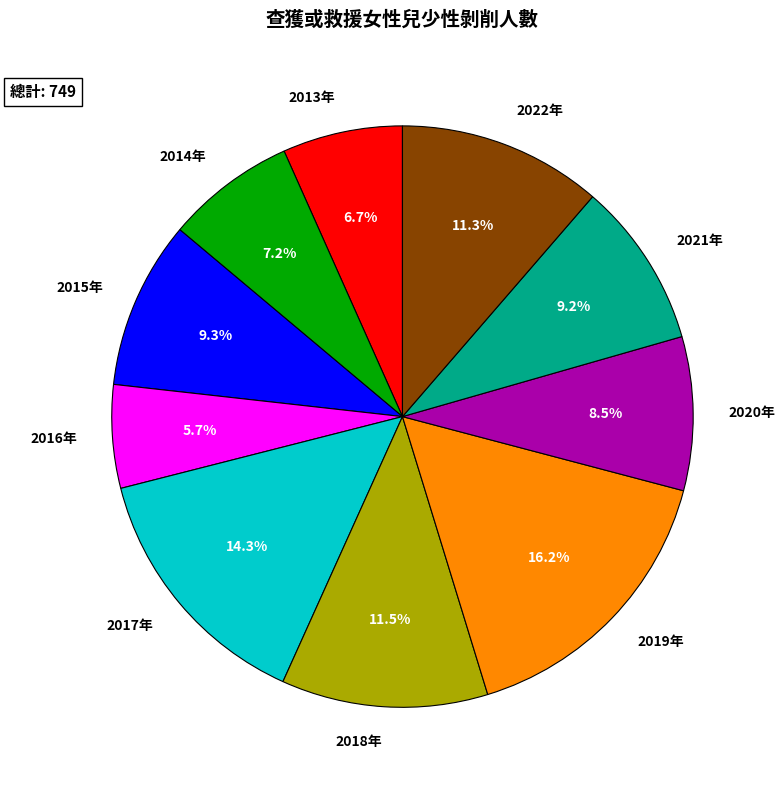

Is it true that 2013年 is 2% of the pie?

False